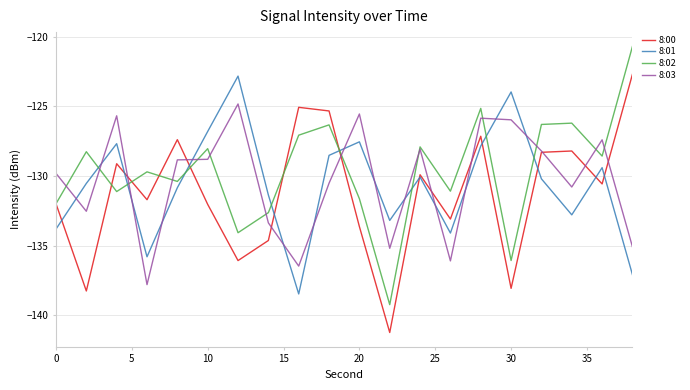

What is the minimum value shown in the chart?

-141.2